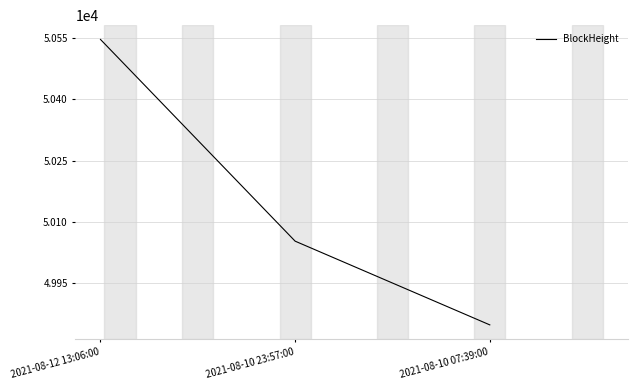

What is the average value?

50149